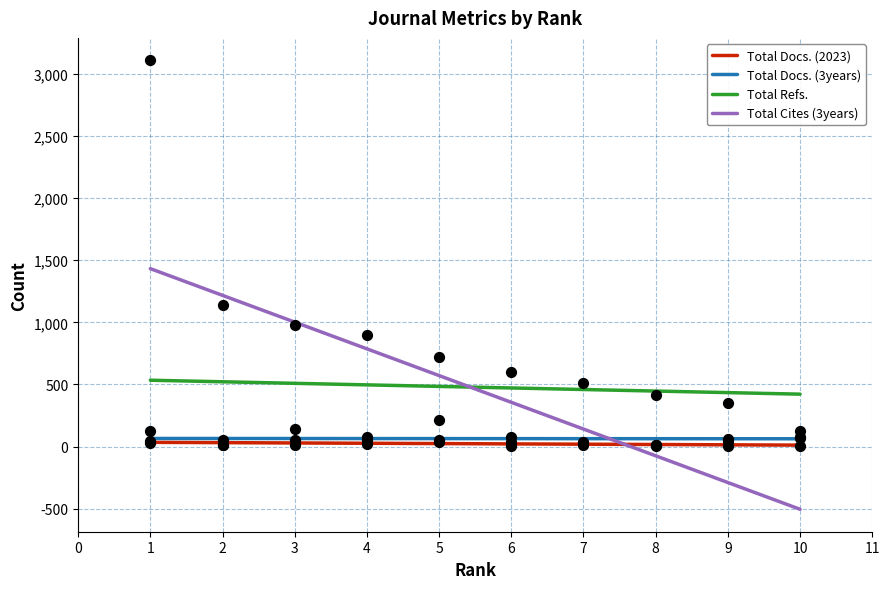

True or false: Total Refs. and Total Docs. (2023) cross at least once.

False